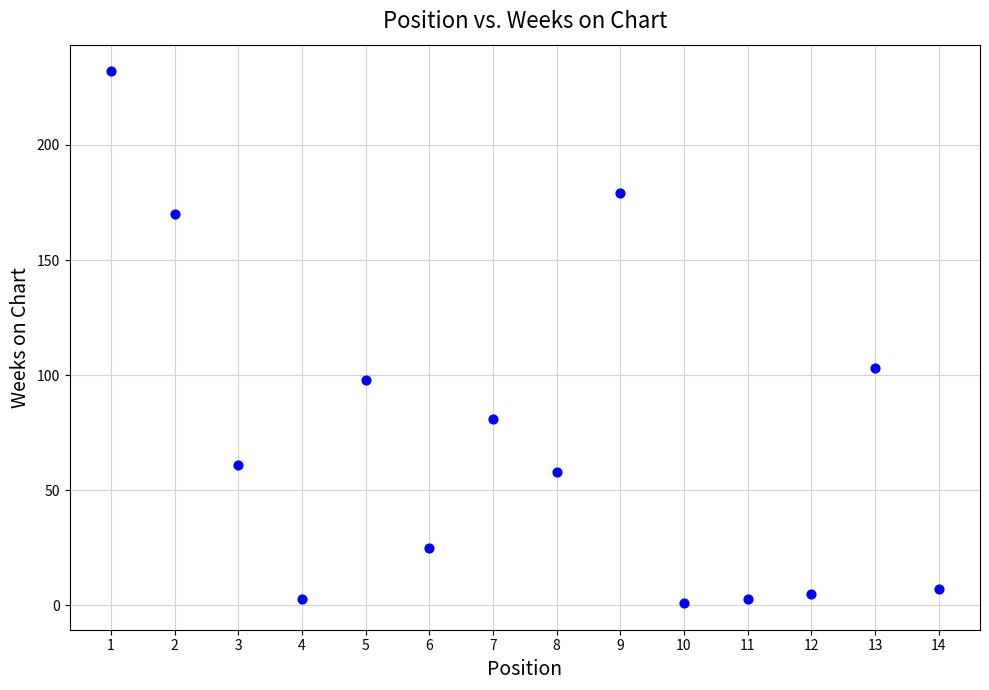

What is the range of Y values (max minus min)?

231